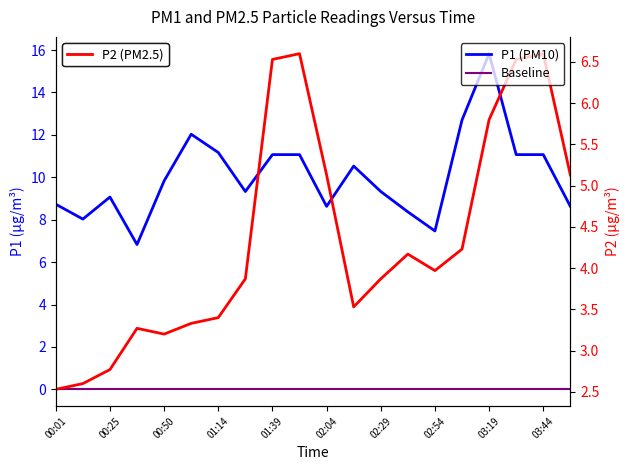

Which series has the largest total across all categories?

P1 (PM10)